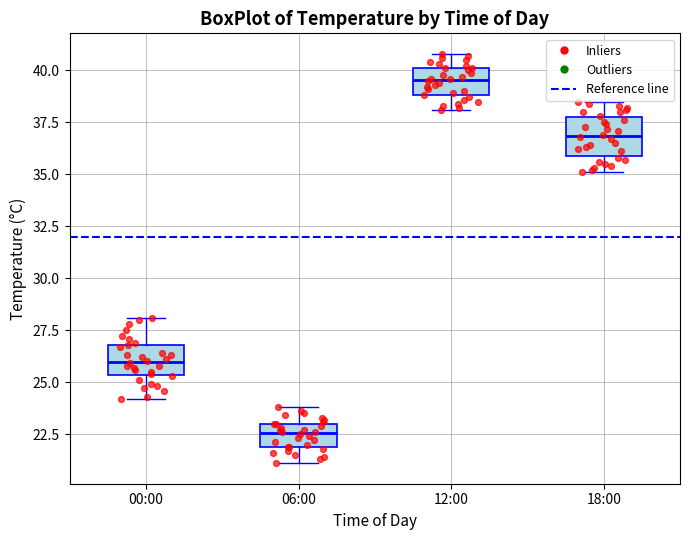

Where is the lower edge of the box for 12:00 on the y-axis? The values are not printed on the chart, so give them approximately, as read against the axis.

39.0